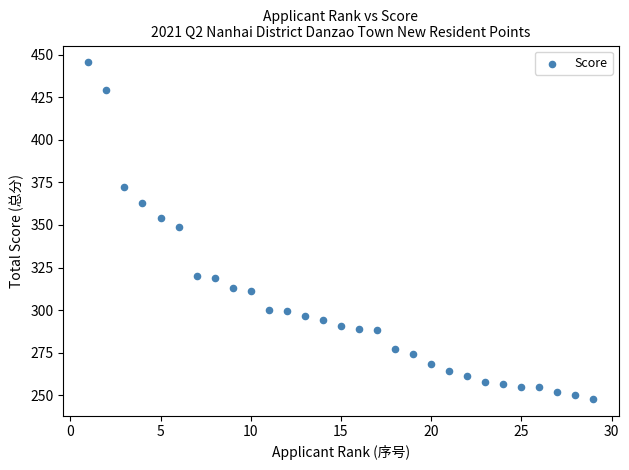

What Y value in the scatter plot is closest to 346?

349.0